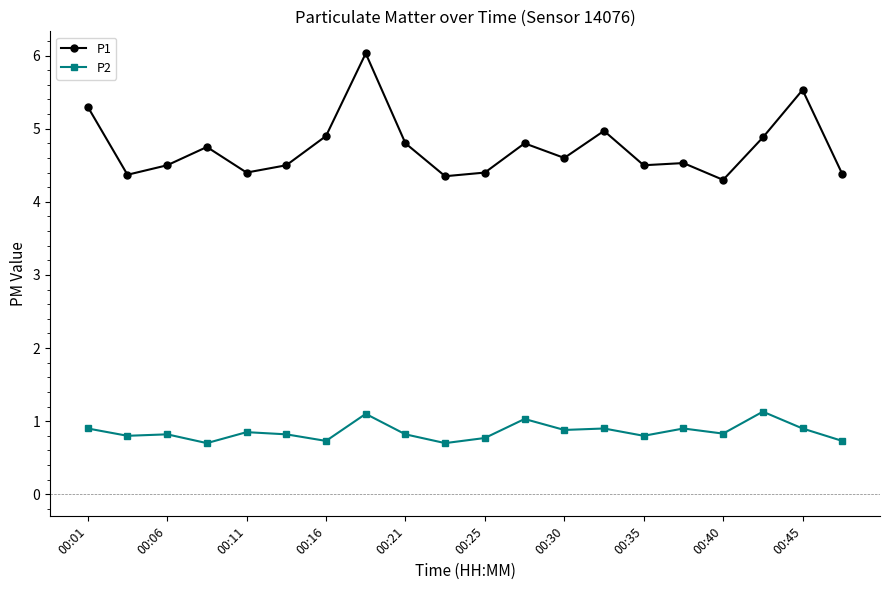

How many lines are shown in the chart?

2